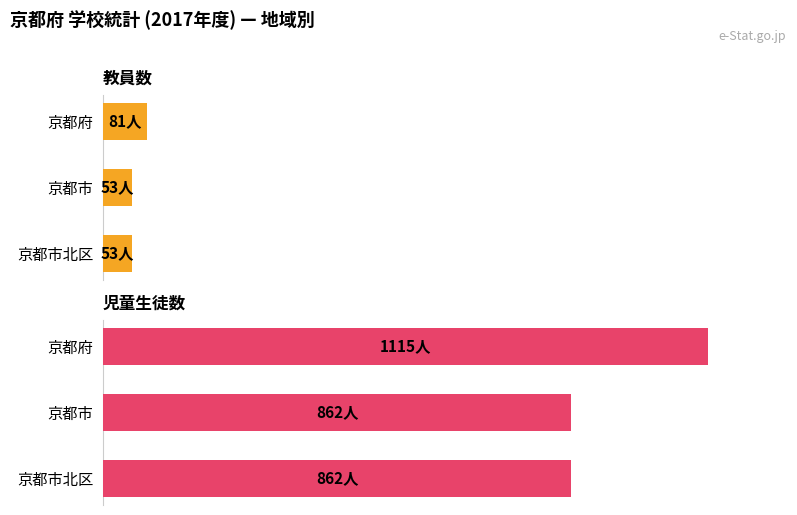

The 教員数 series shows 43 at 京都府. True or false?

False